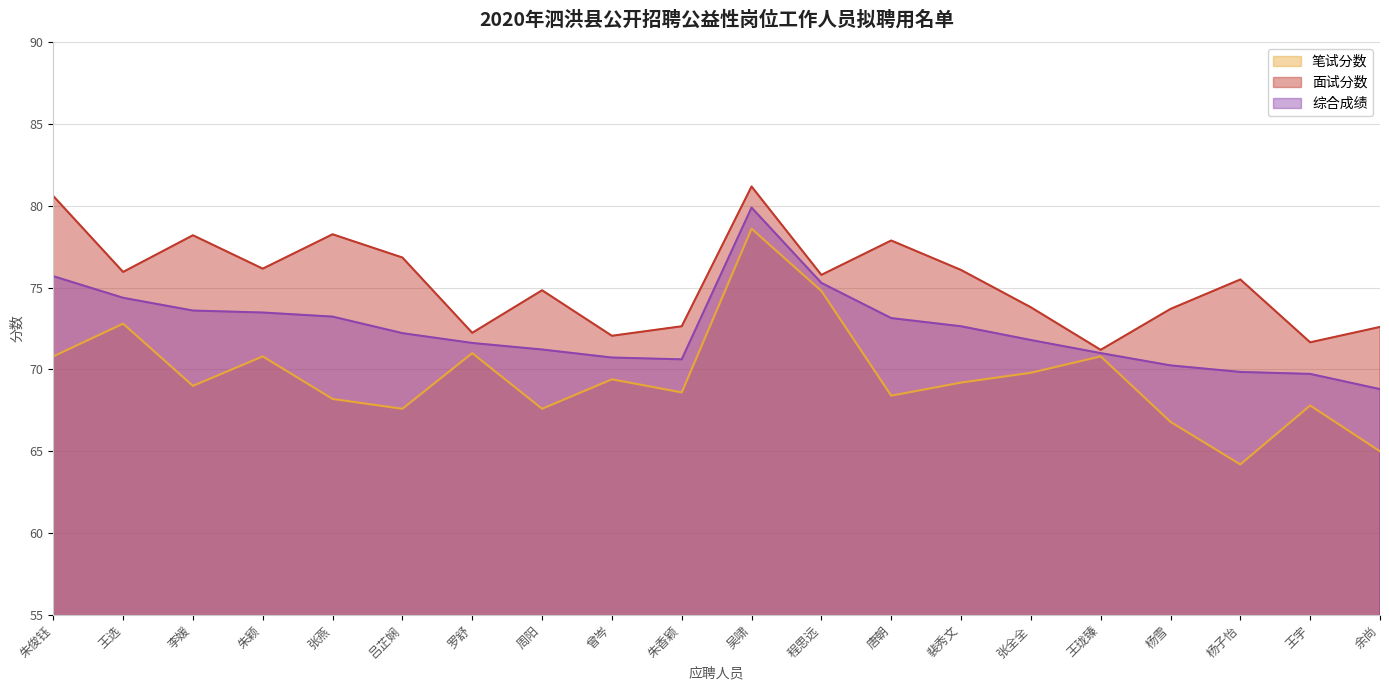

At which category does 笔试分数 reach its first local peak?

王选